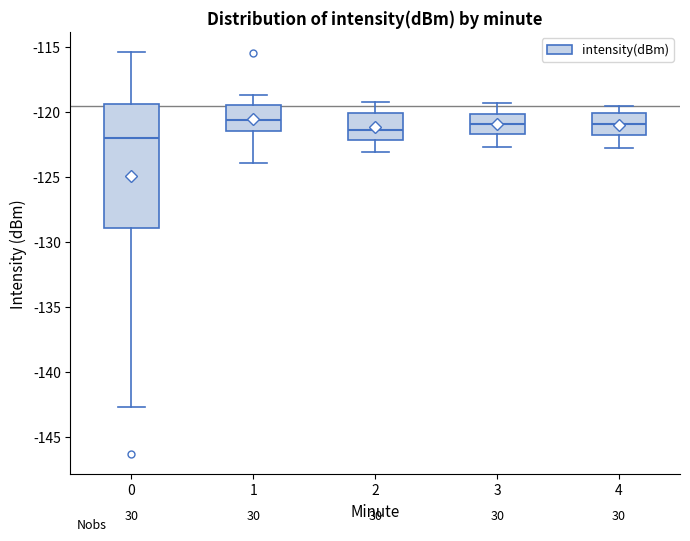

Comparing the boxes themselves (not the whiskers), which one is the tallest?

0